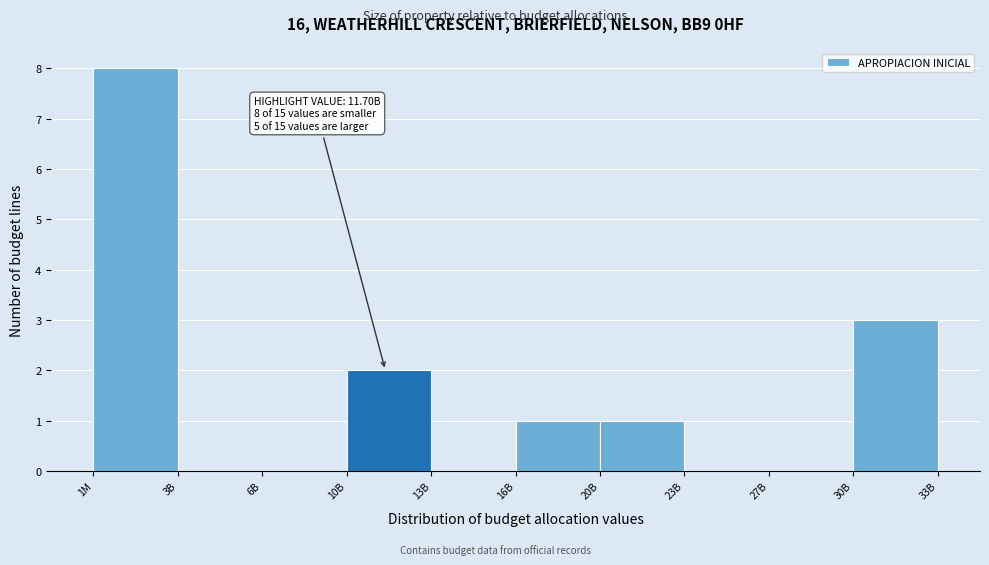

Reading left to right, list all the values displayed in this chart.

1M=8	3B=0	6B=0	10B=2	13B=0	16B=1	20B=1	23B=0	27B=0	30B=3